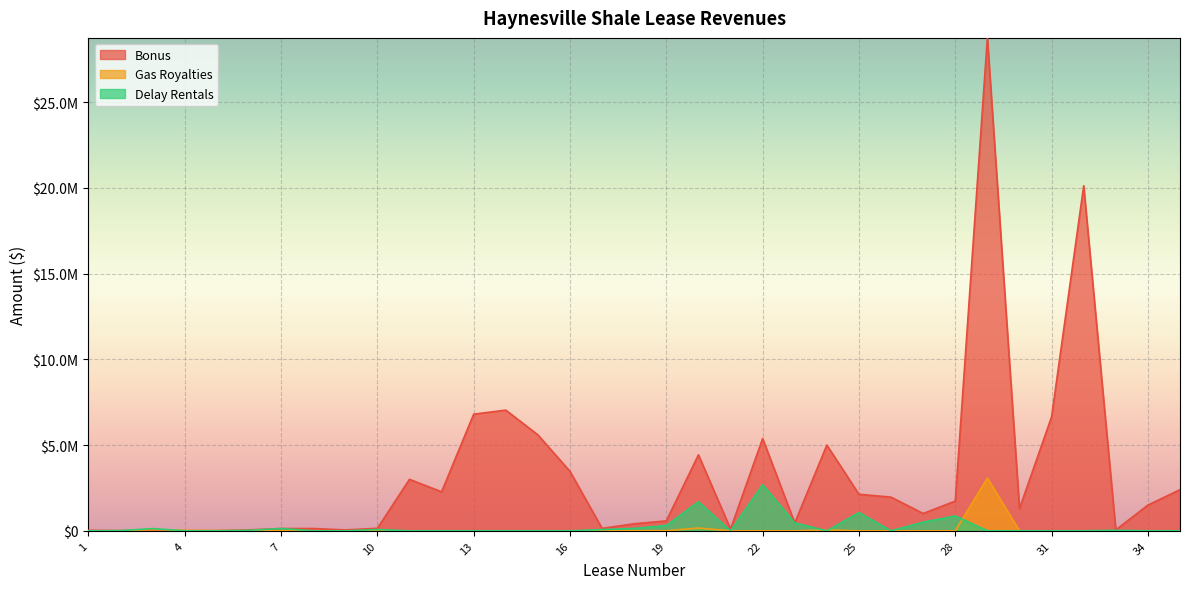

At which category does Bonus reach its first local peak?

3